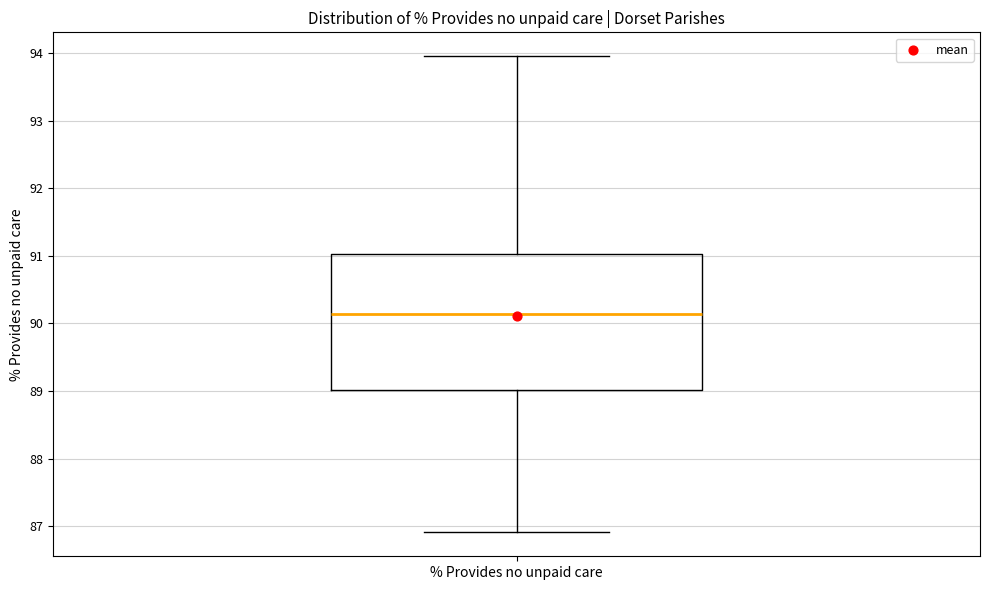

Read this box plot against the y-axis: the position of the median line, the range covered by the box, and the ends of both whiskers. The values are not printed on the chart, so give them approximately, as read against the axis.

median 90.1, box 89.0 to 91.0, whiskers 86.9 to 94.0